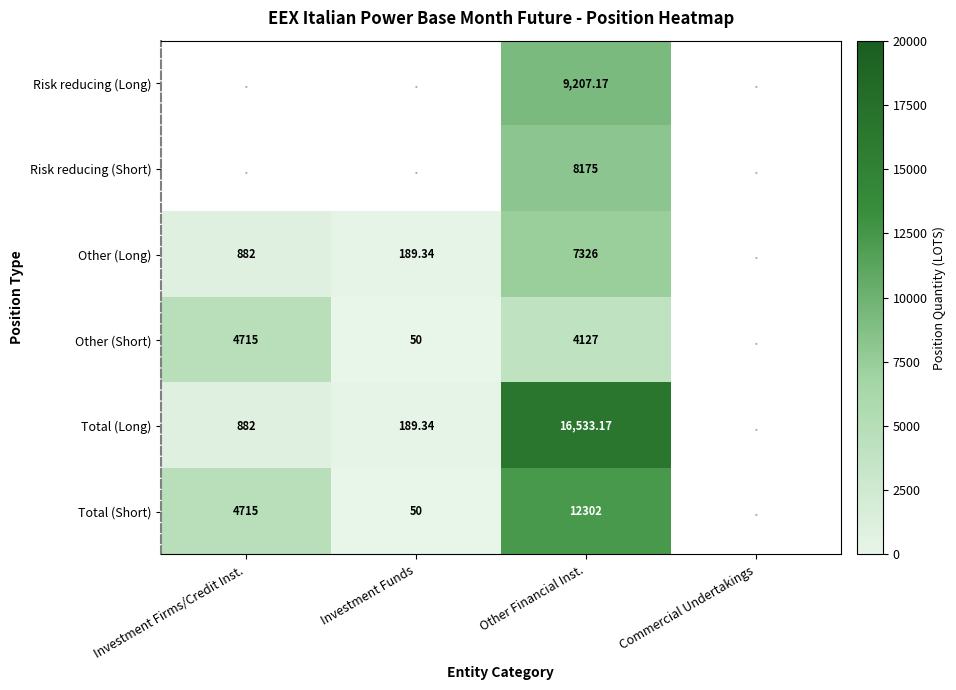

Is the value of Risk reducing (Short) at Other Financial Inst. greater than the value of Total (Long) at Other Financial Inst.?

No